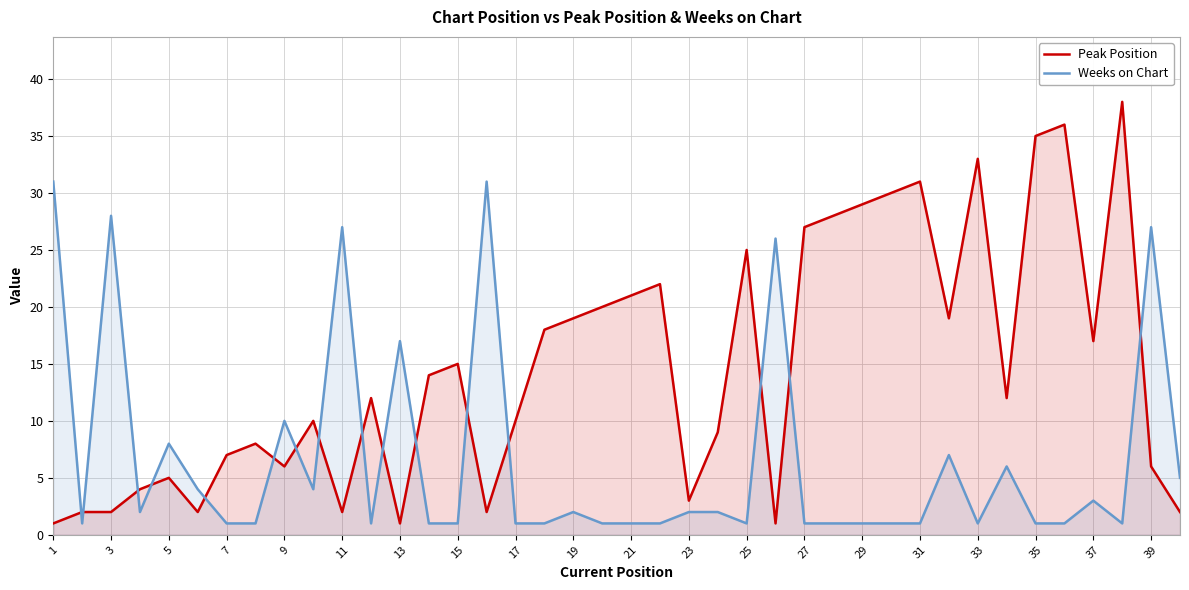

At 25, list the series in order from largest to smallest.

Peak Position, Weeks on Chart